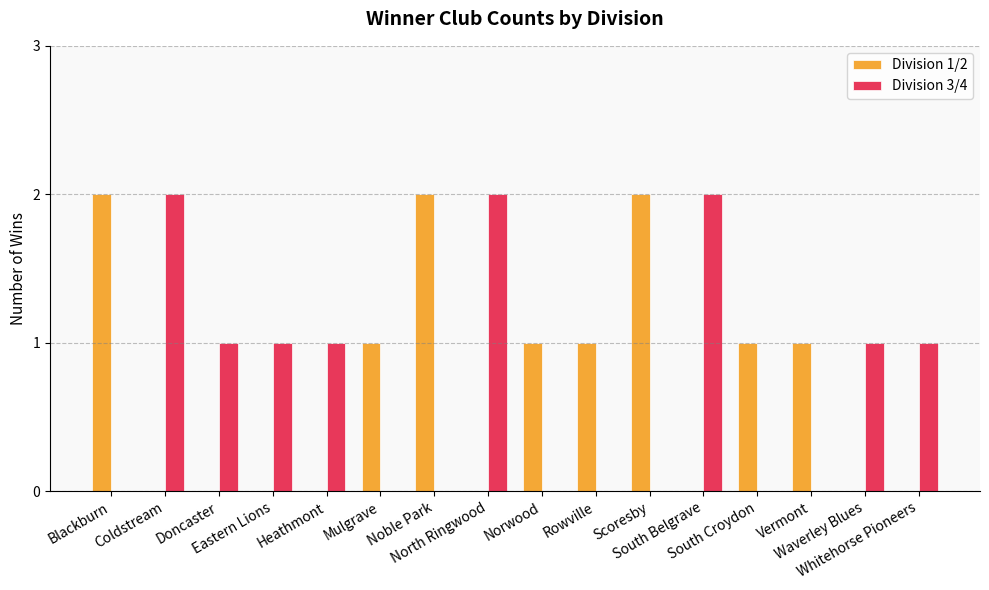

What is the spread (max minus min) of values at Doncaster?

1